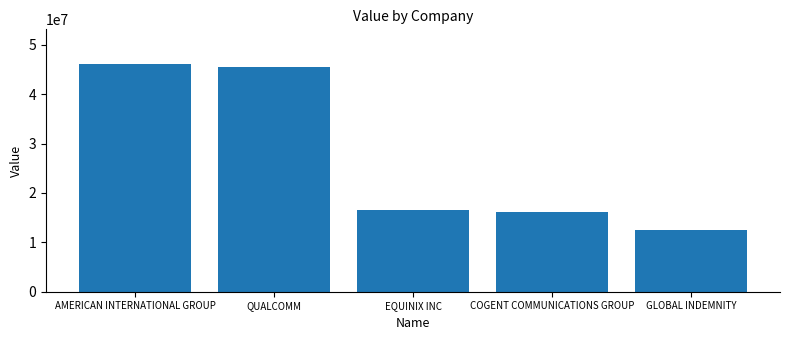

Where does the data first go above 16478000?

AMERICAN INTERNATIONAL GROUP